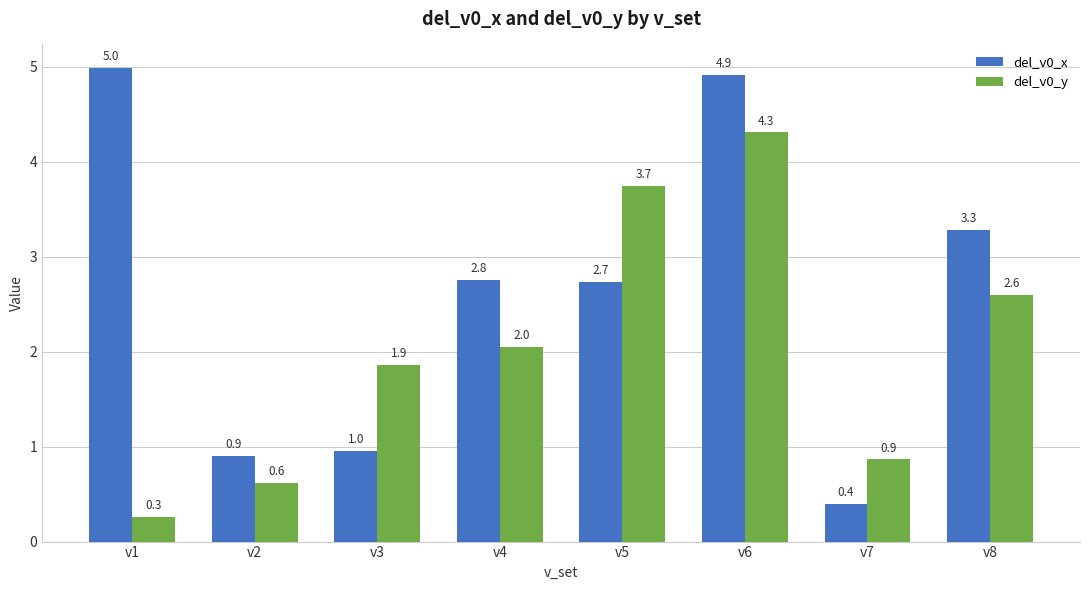

Reading left to right, list all the values displayed in this chart.

del_v0_x: v1=5.0	v2=0.9	v3=1.0	v4=2.8	v5=2.7	v6=4.9	v7=0.4	v8=3.3
del_v0_y: v1=0.3	v2=0.6	v3=1.9	v4=2.0	v5=3.7	v6=4.3	v7=0.9	v8=2.6